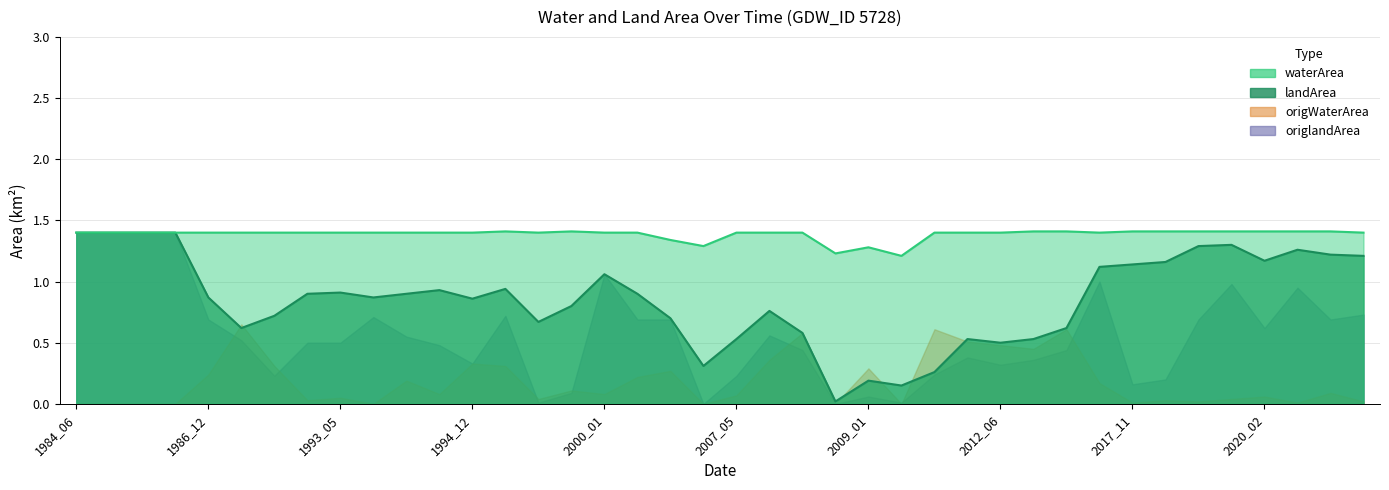

What is the sum of all origlandArea values?

22.4